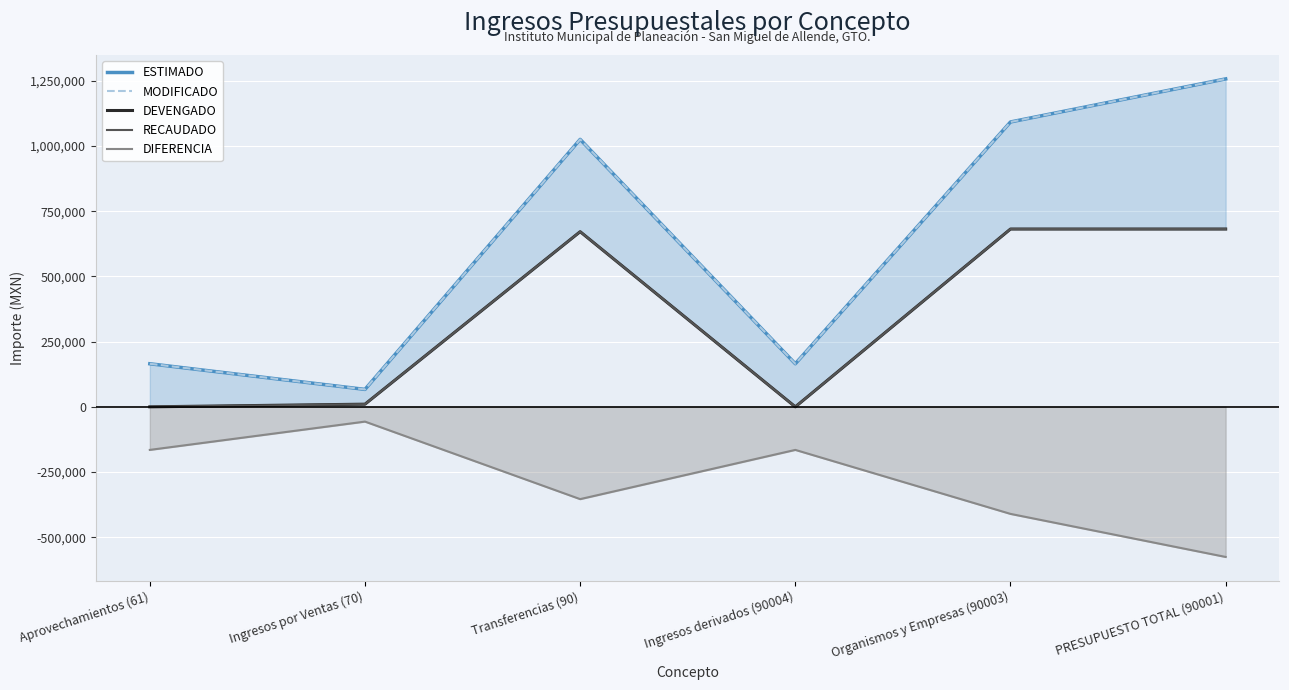

What position from the right is PRESUPUESTO TOTAL (90001)?

1